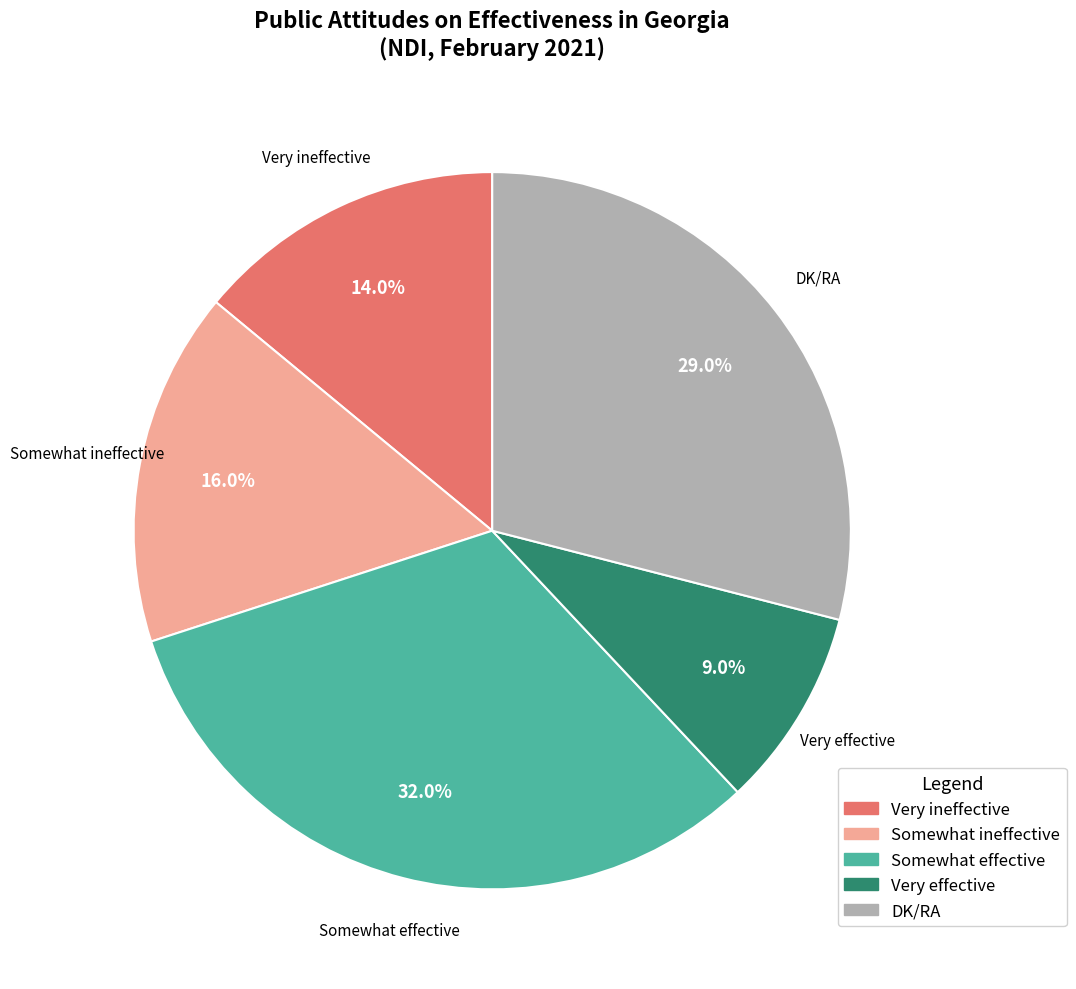

Approximately how many times larger is the value at Somewhat ineffective compared to Very ineffective?

1.1